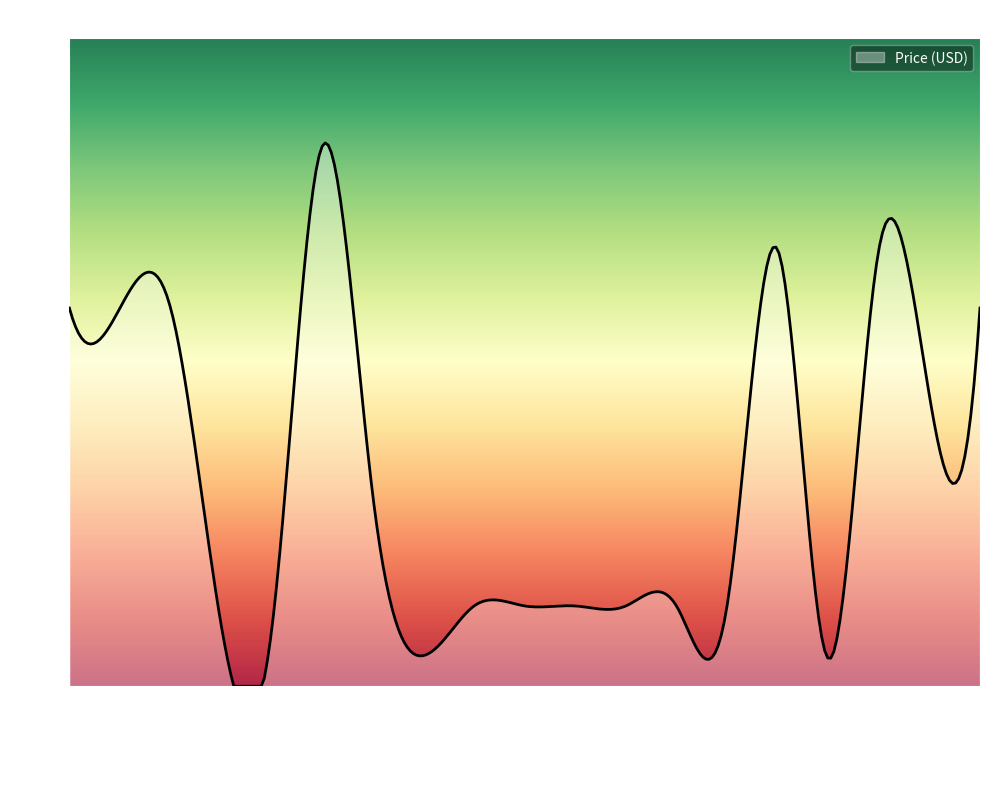

Does the chart display data point markers on the line(s)?

No